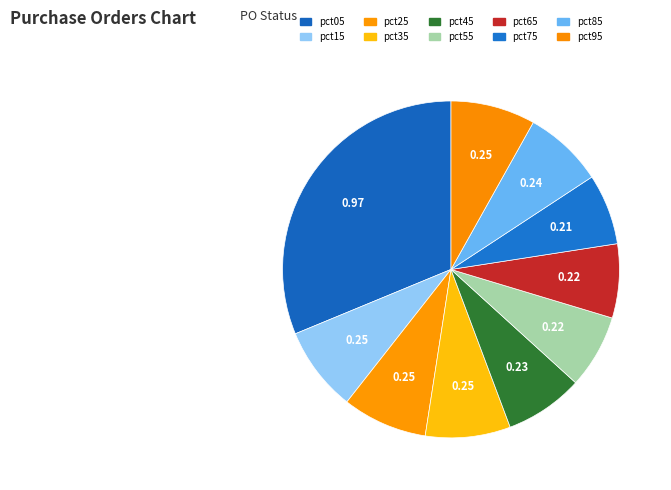

Which category has the biggest portion of the pie?

pct05